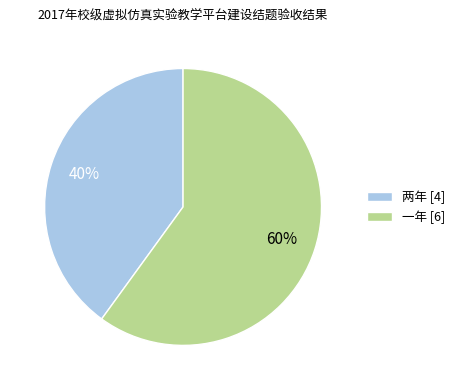

How many segments does this pie chart have?

2